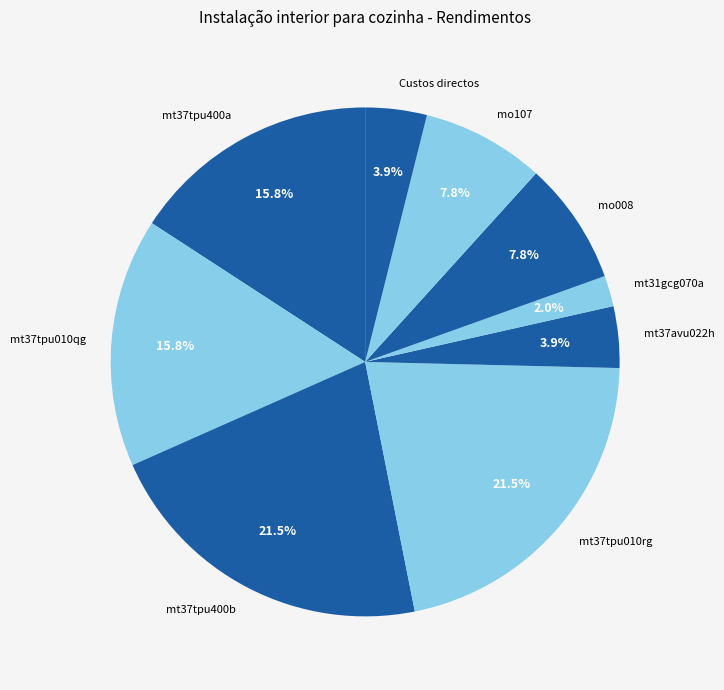

What is the ratio of the value at mt37tpu400a to the value at mo008?

2.0